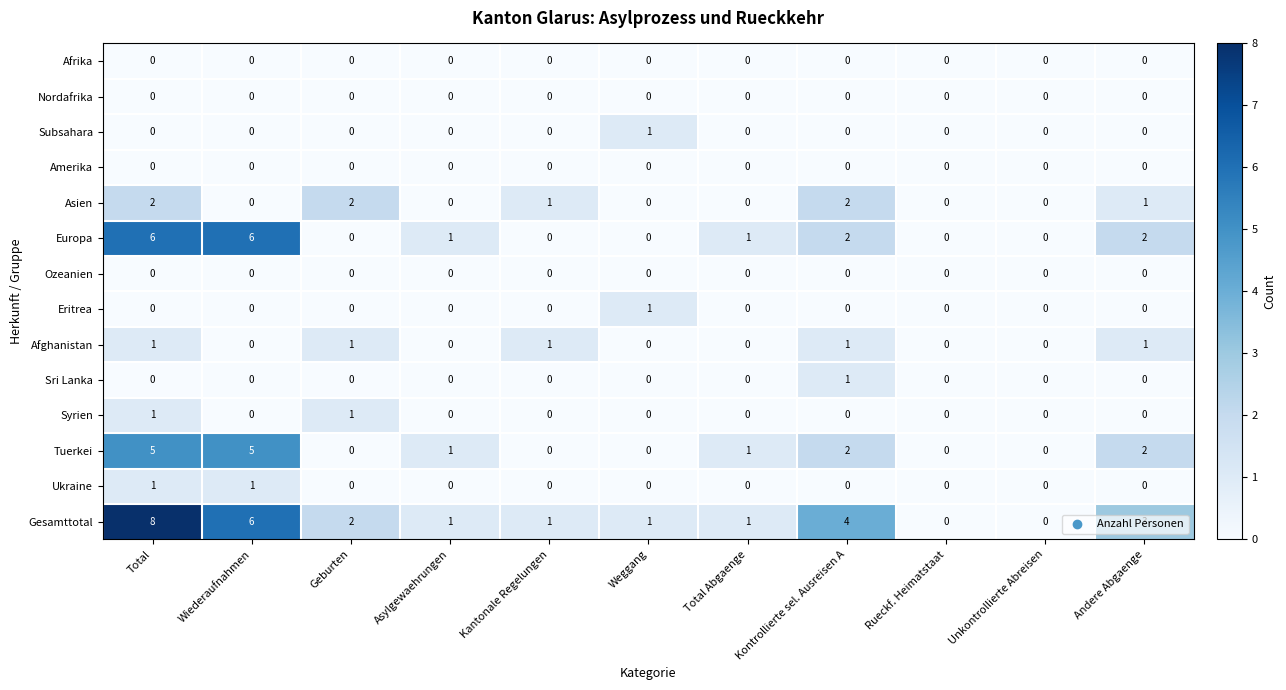

What is the total value across all series at Total Abgaenge?

3